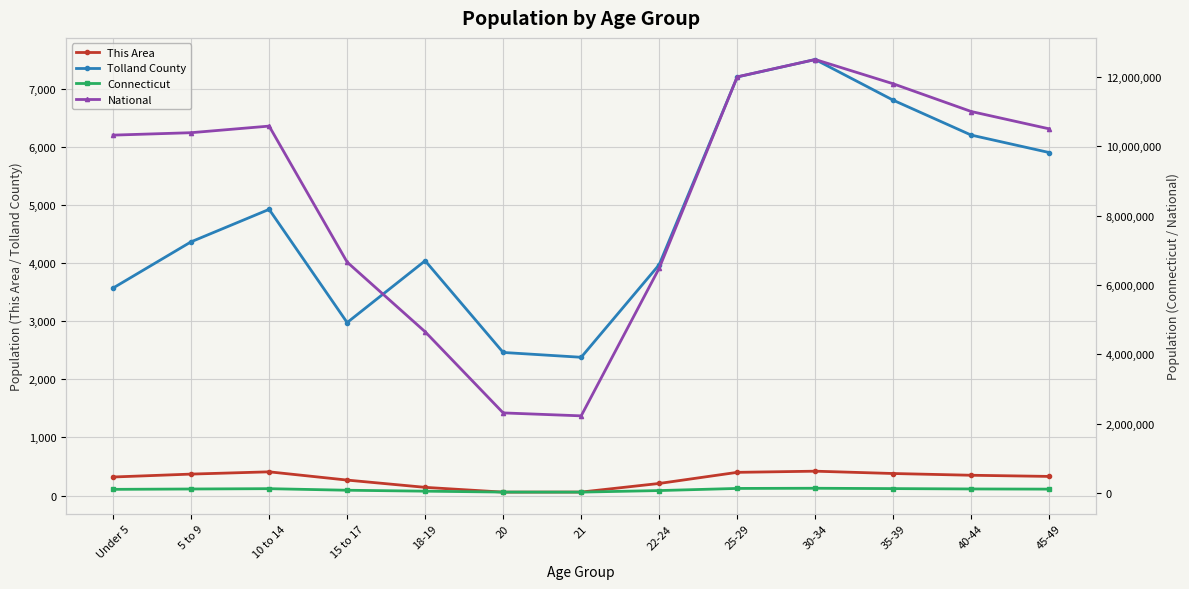

What is the difference between the maximum and minimum values in the This Area series?

360